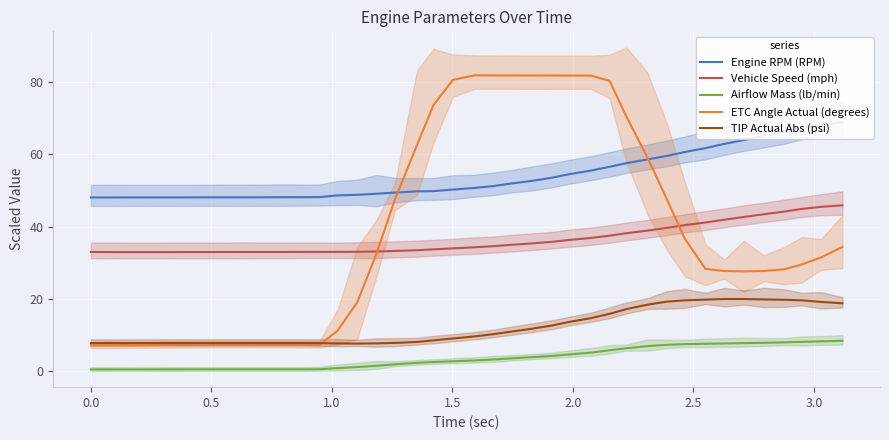

True or false: Airflow Mass (lb/min) and ETC Angle Actual (degrees) intersect in this chart.

False